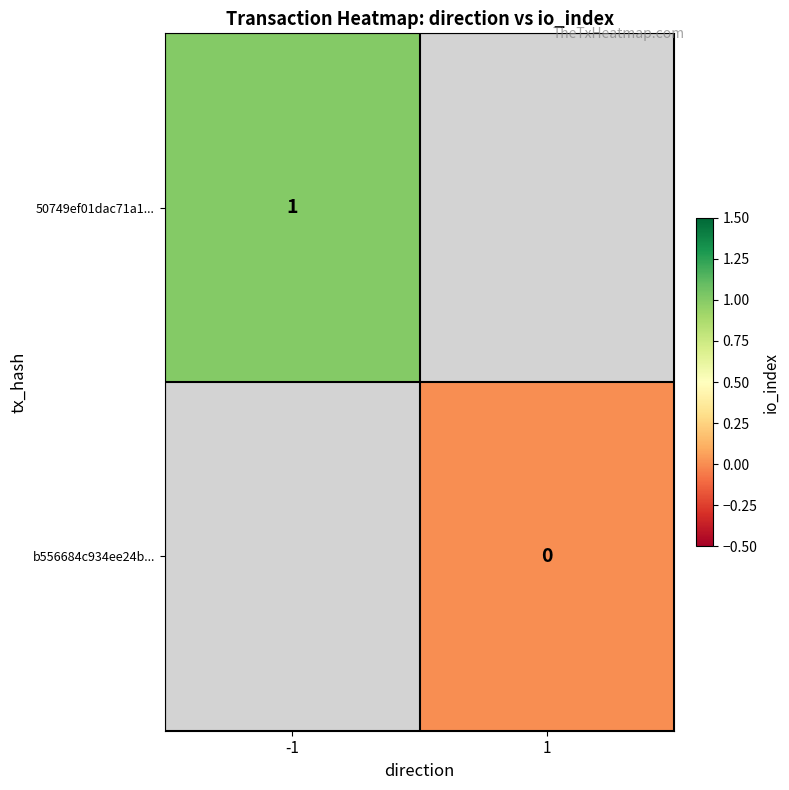

Is it true that 50749ef01dac71a1... equals 1 at -1?

True